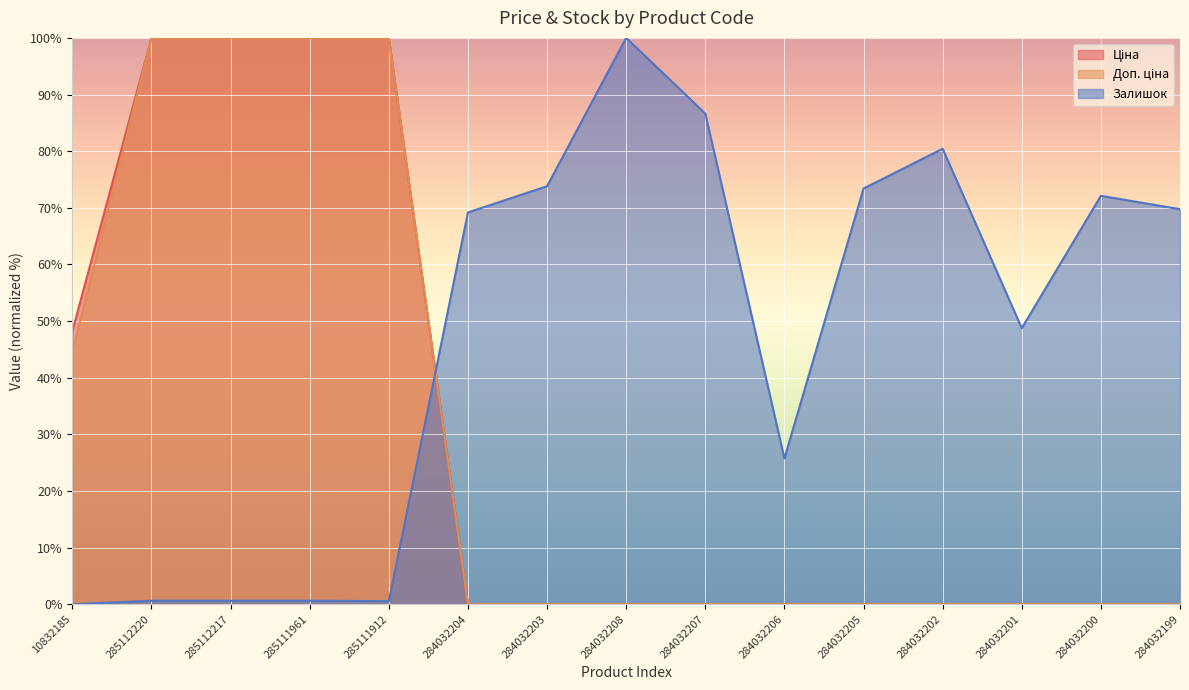

What is the sum of the Доп. ціна values at 284032208 and 285112217?

100.0